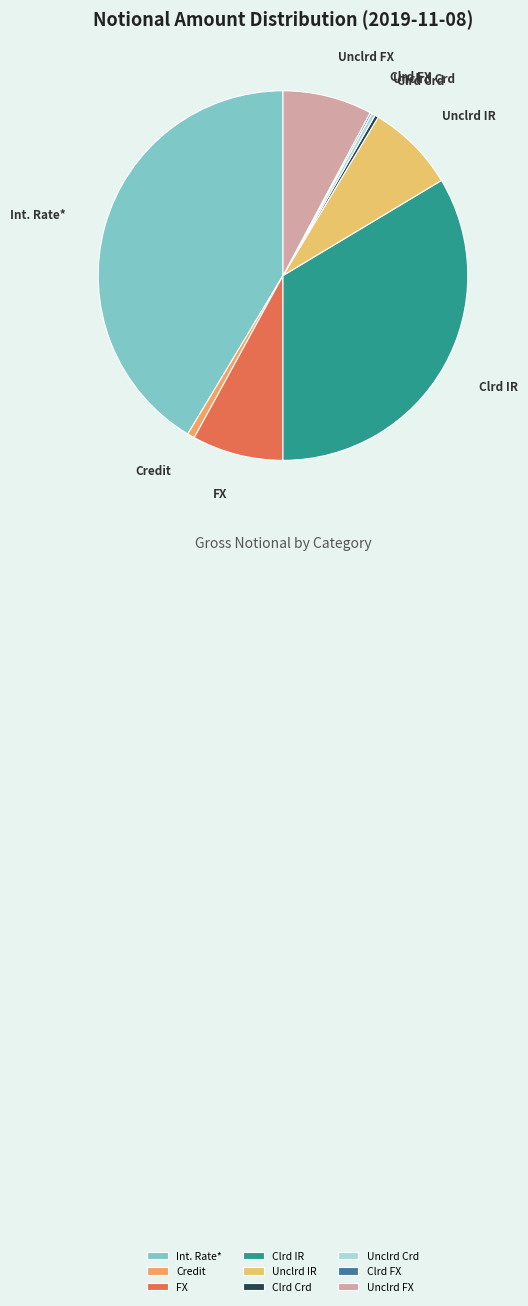

Do Unclrd FX and Unclrd Crd together represent more than half of the pie?

No